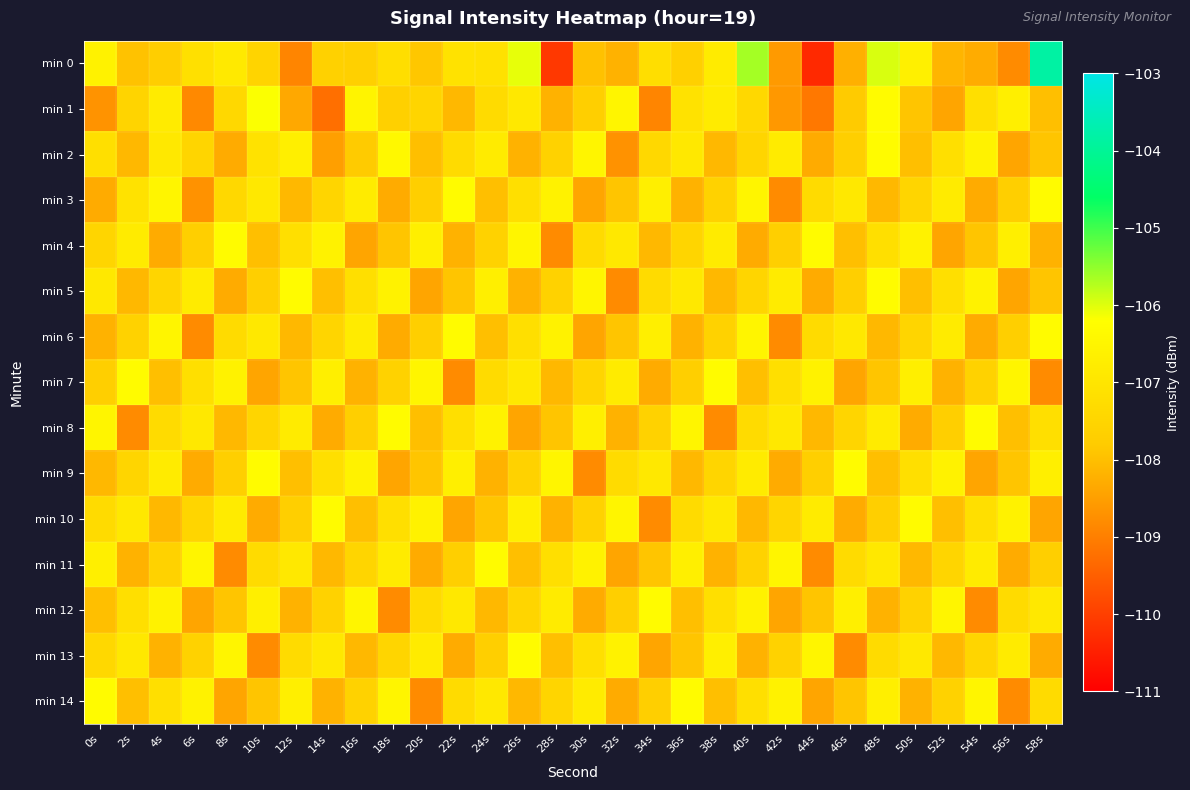

What is the total value across all series at 26s?

-1609.7